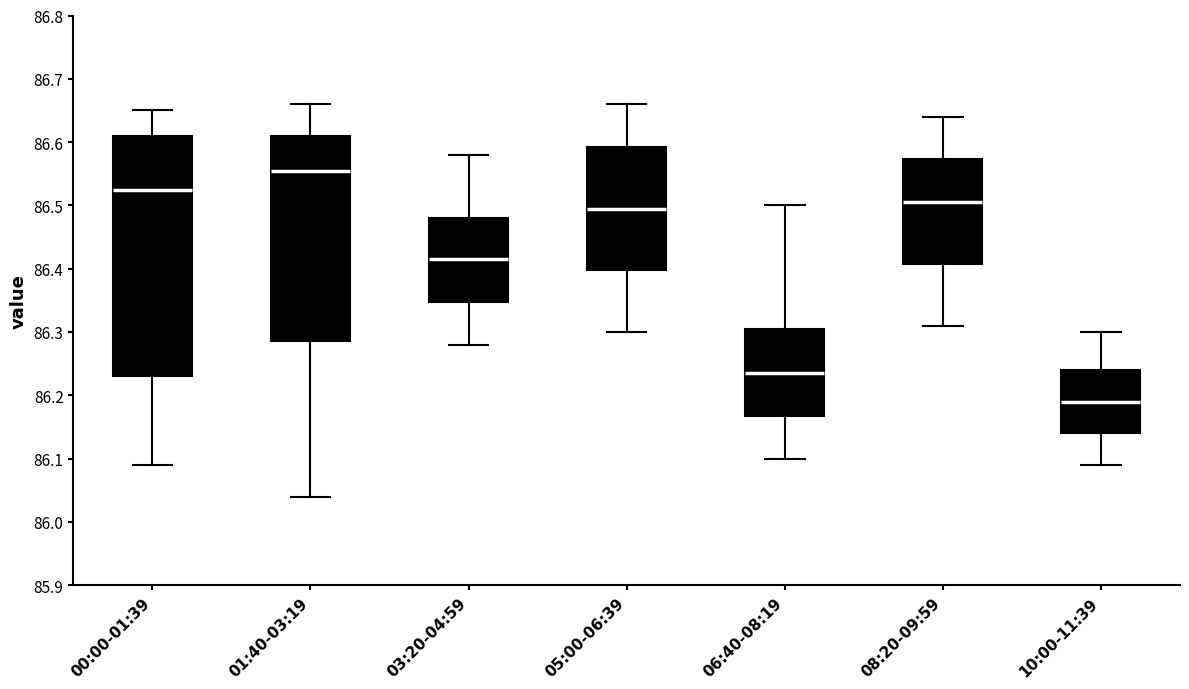

Where is the upper edge of the box for 03:20-04:59 on the y-axis? The values are not printed on the chart, so give them approximately, as read against the axis.

86.48